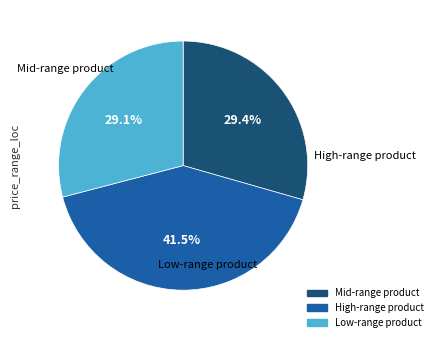

Is there any slice that represents more than half of the pie?

No